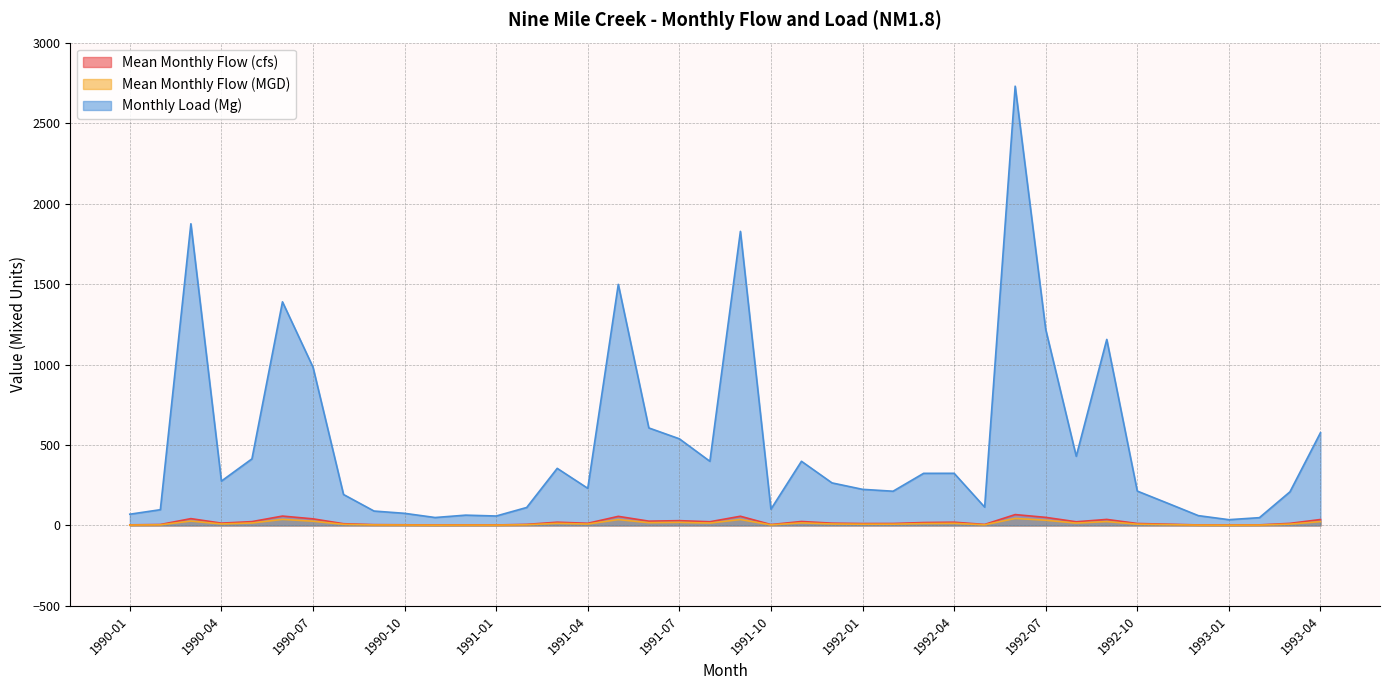

Does the chart display data point markers on the line(s)?

No